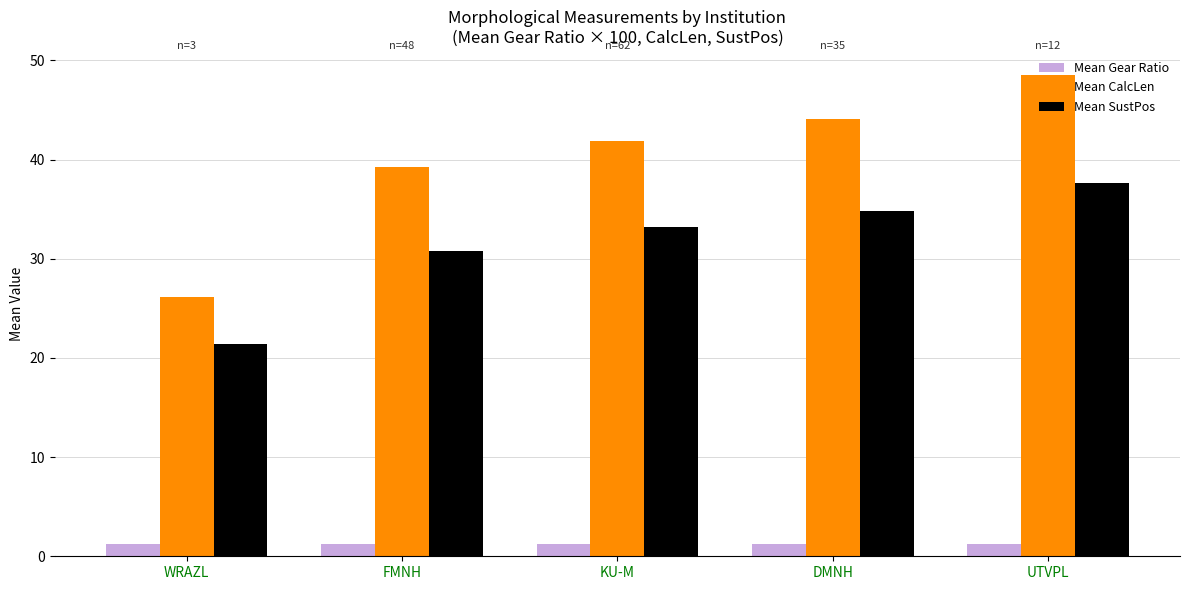

What are all the series names shown in the legend?

Mean Gear Ratio, Mean CalcLen, Mean SustPos